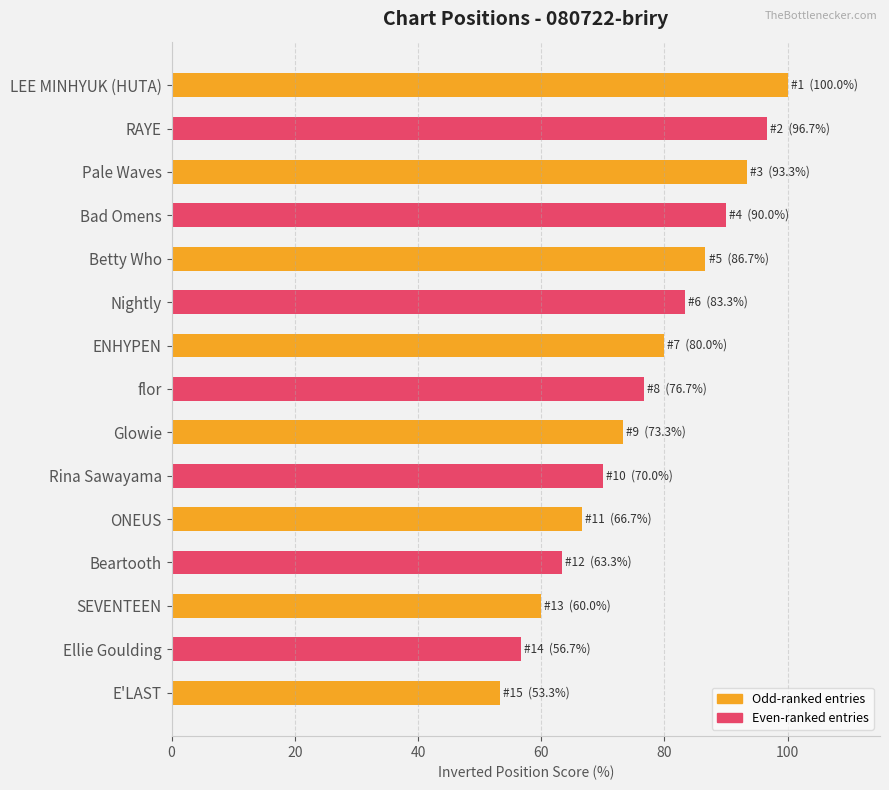

Does the chart contain any negative values?

No